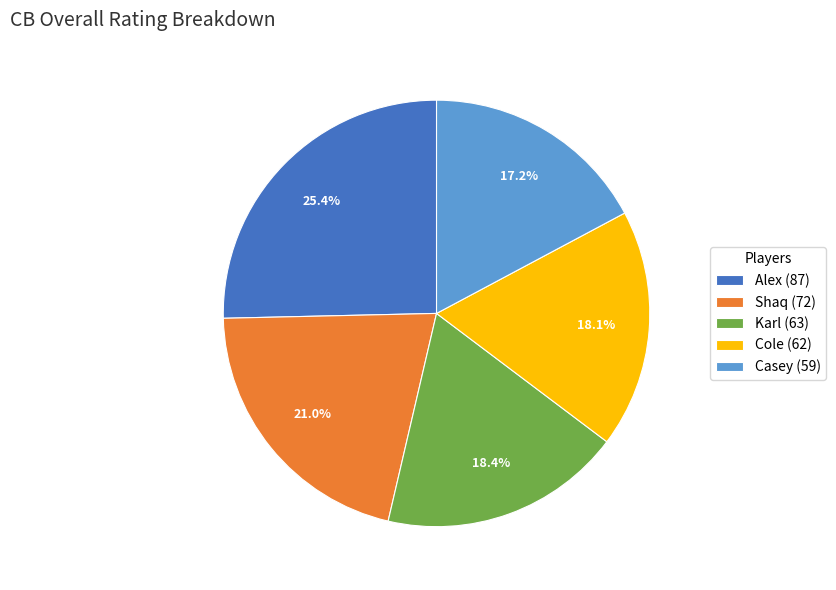

Is there any slice that represents more than half of the pie?

No